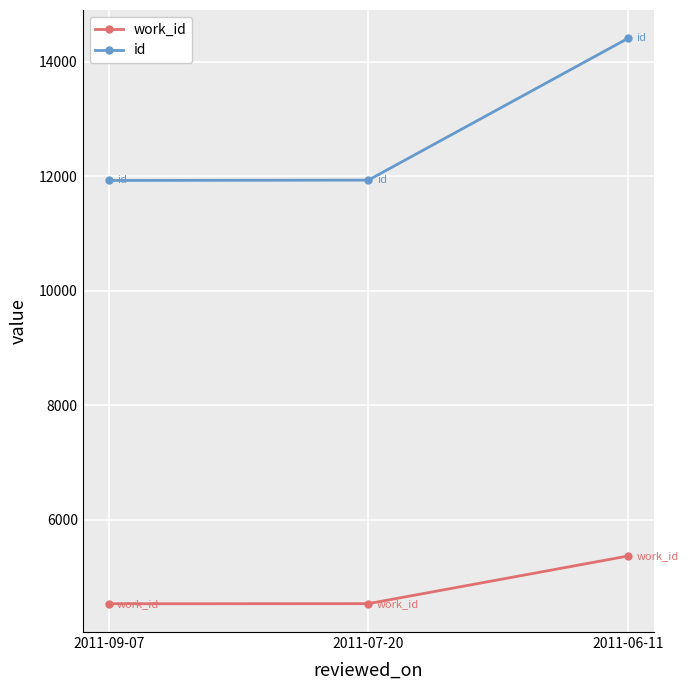

At which label is id closest to 13165?

2011-07-20